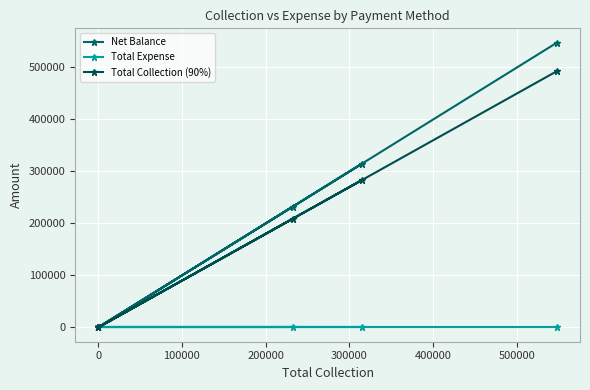

Reading left to right, list all the values displayed in this chart.

Net Balance: 232600	0	0	315310	0	547910
Total Expense: 0	0	0	0	0	0
Total Collection (90%): 209340	0	0	283779	0	493119